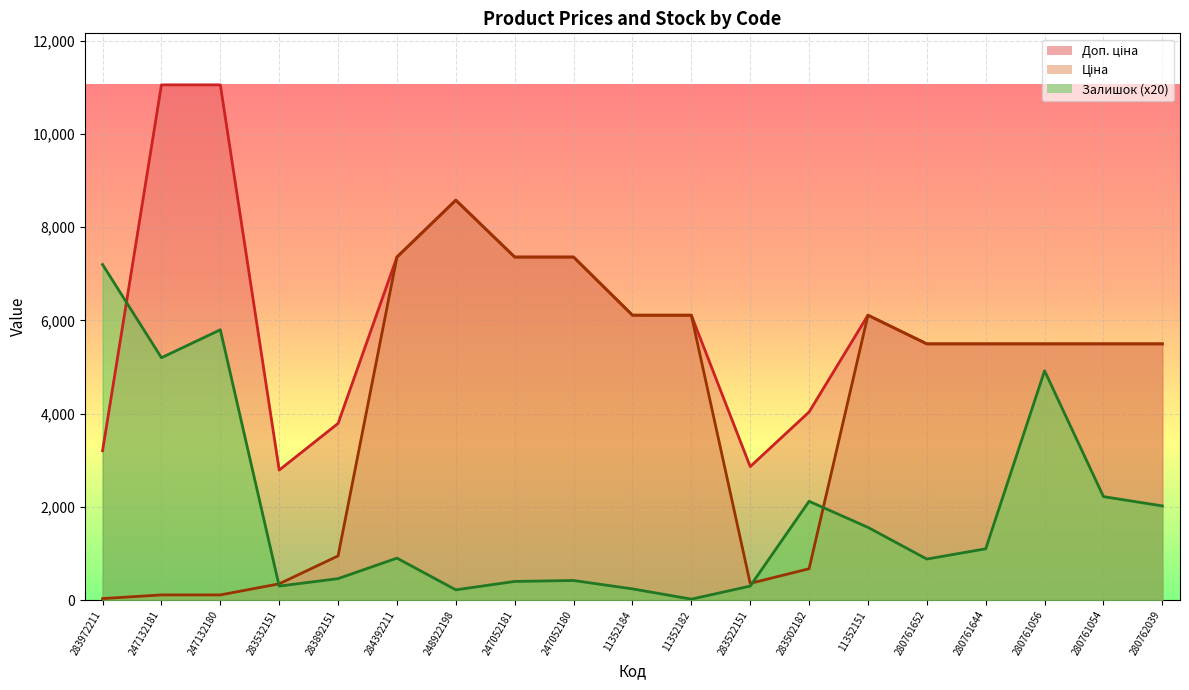

What is the label of the 19th point from the left?

280762039